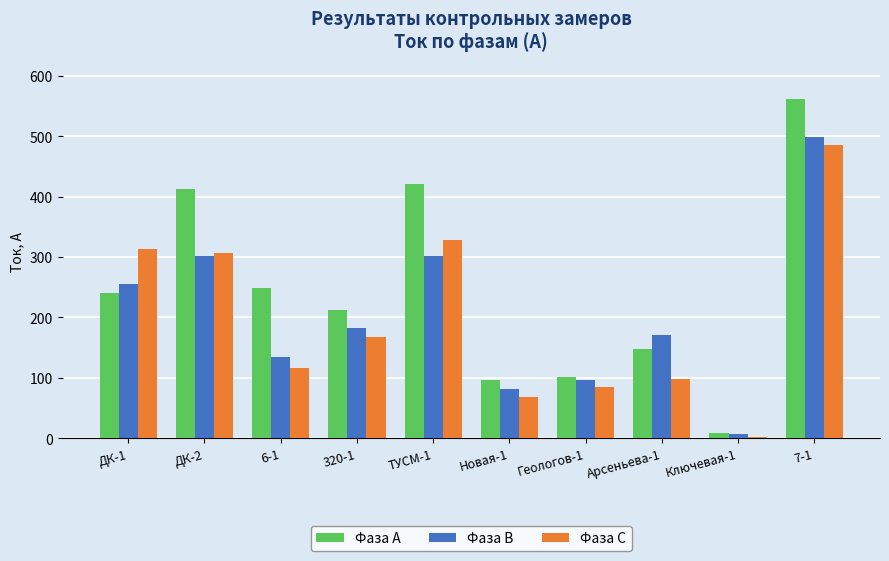

How many series are shown in this chart?

3